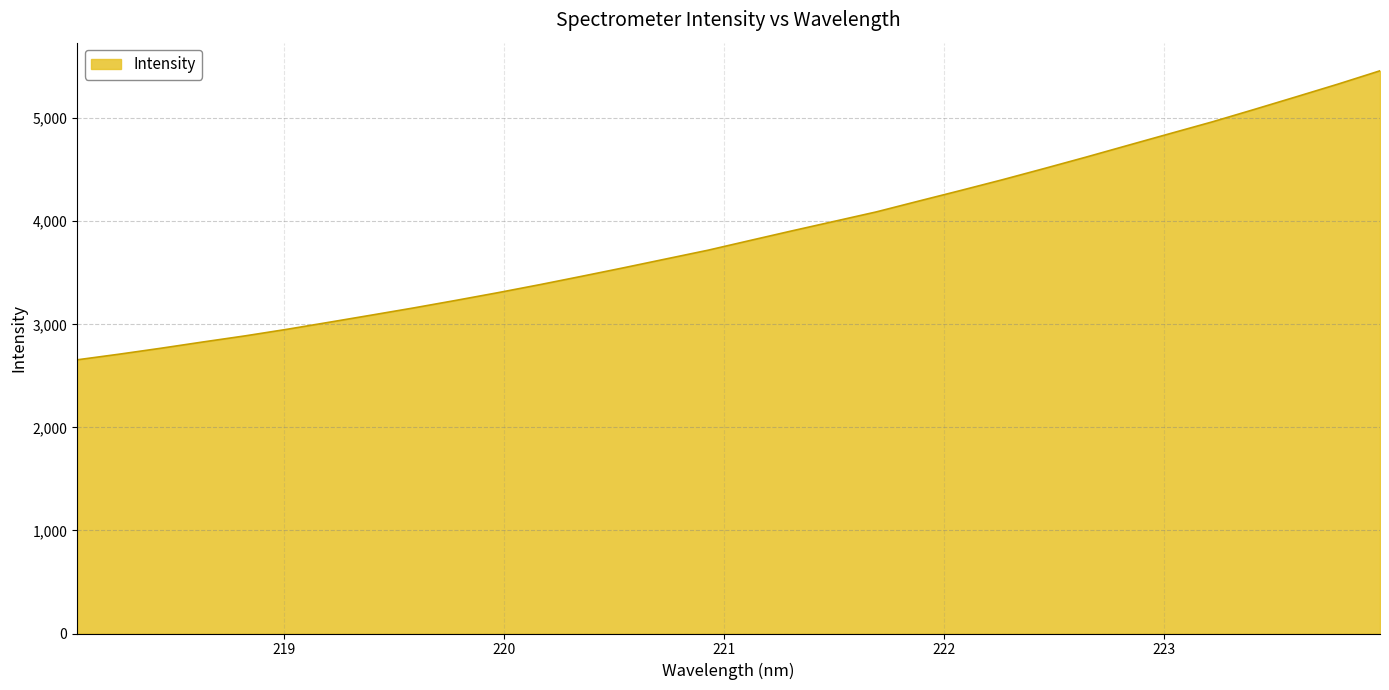

What is the difference between the maximum and minimum values?

2804.7